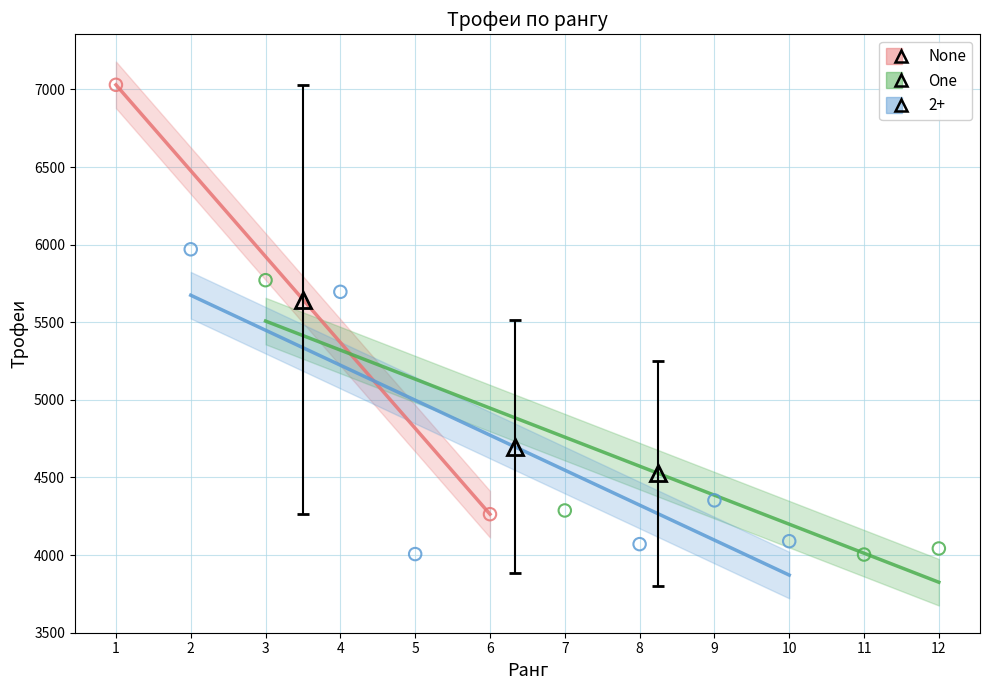

Which series contains the highest Y value?

None